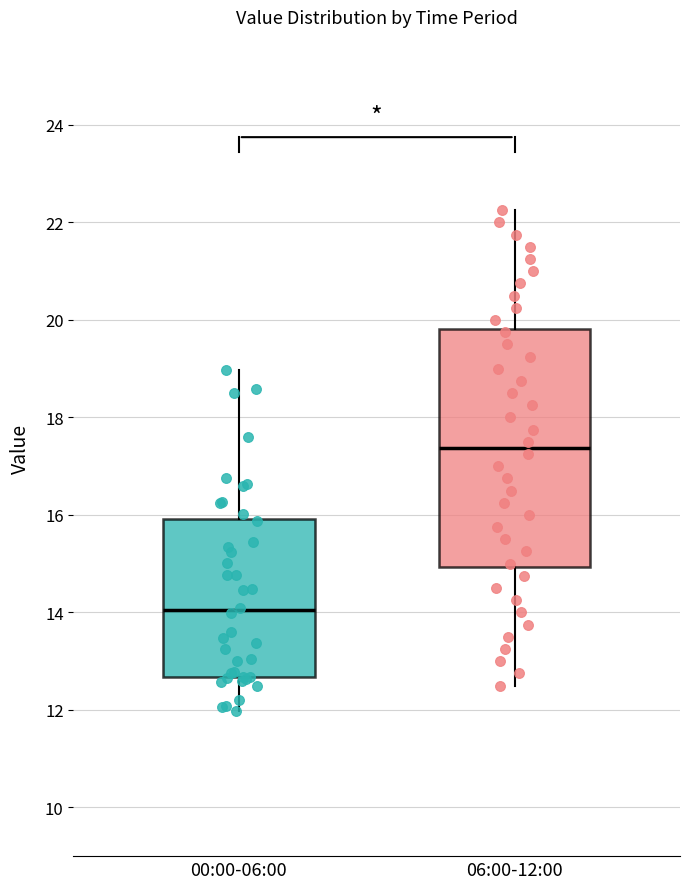

Which box has the lowest median line?

00:00-06:00